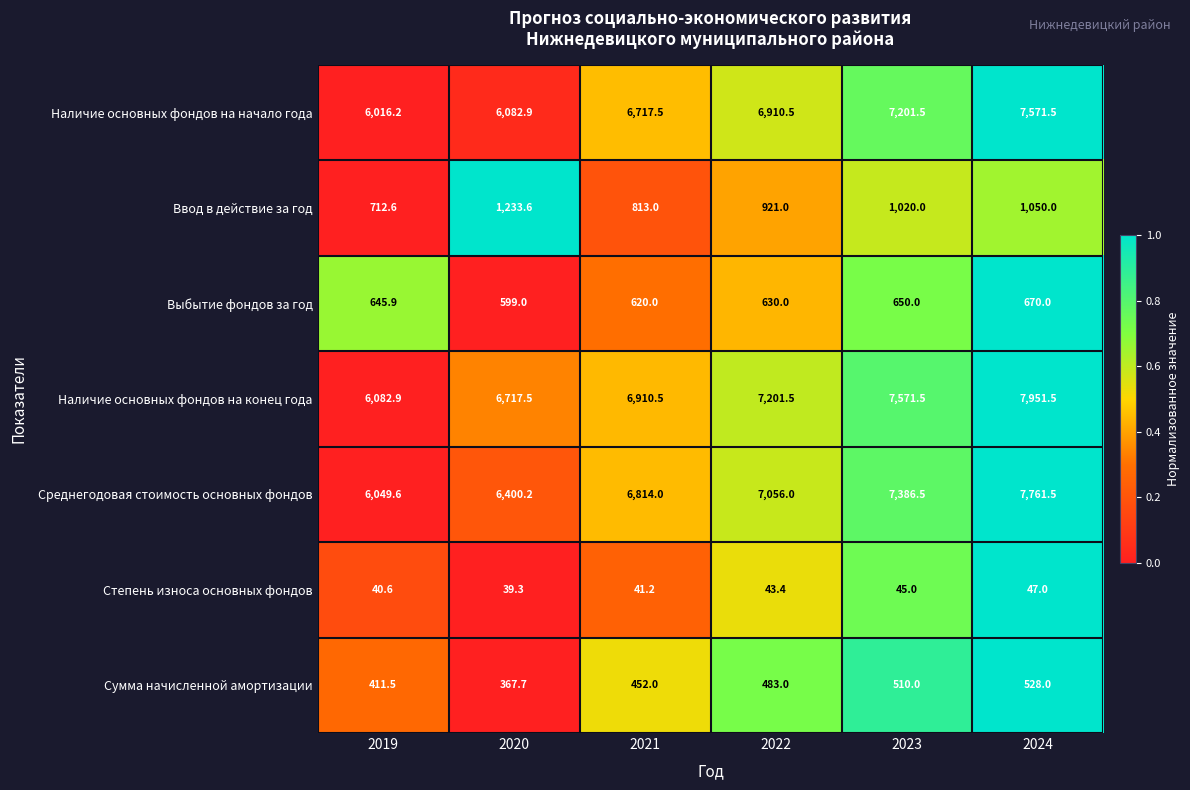

At 2023, list the series in order from largest to smallest.

Наличие основных фондов на конец года, Среднегодовая стоимость основных фондов, Наличие основных фондов на начало года, Ввод в действие за год, Выбытие фондов за год, Сумма начисленной амортизации, Степень износа основных фондов